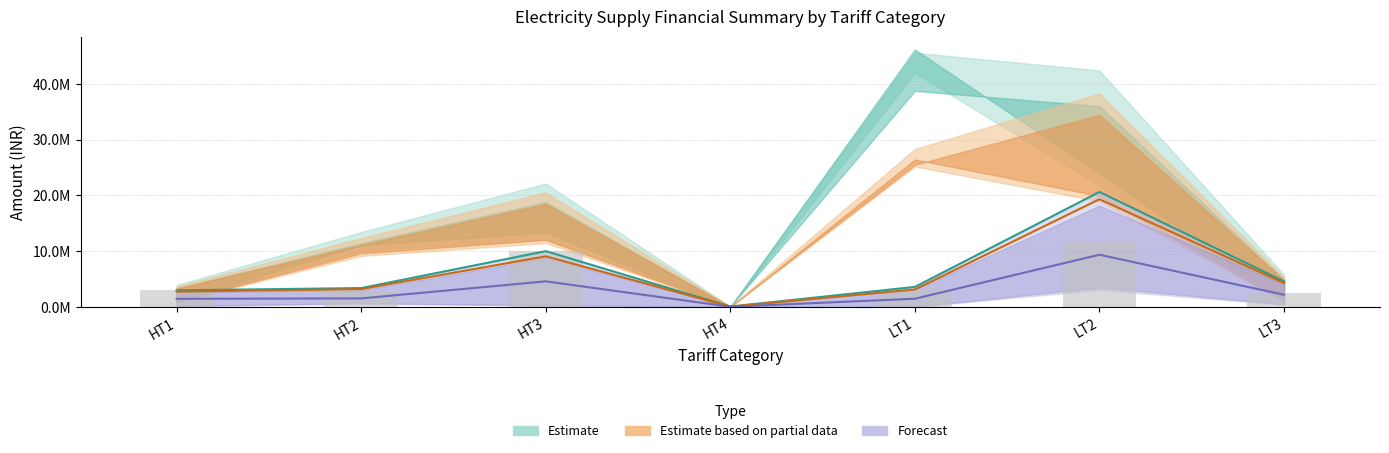

Between HT2 and HT3, which series saw the biggest shift?

Estimate